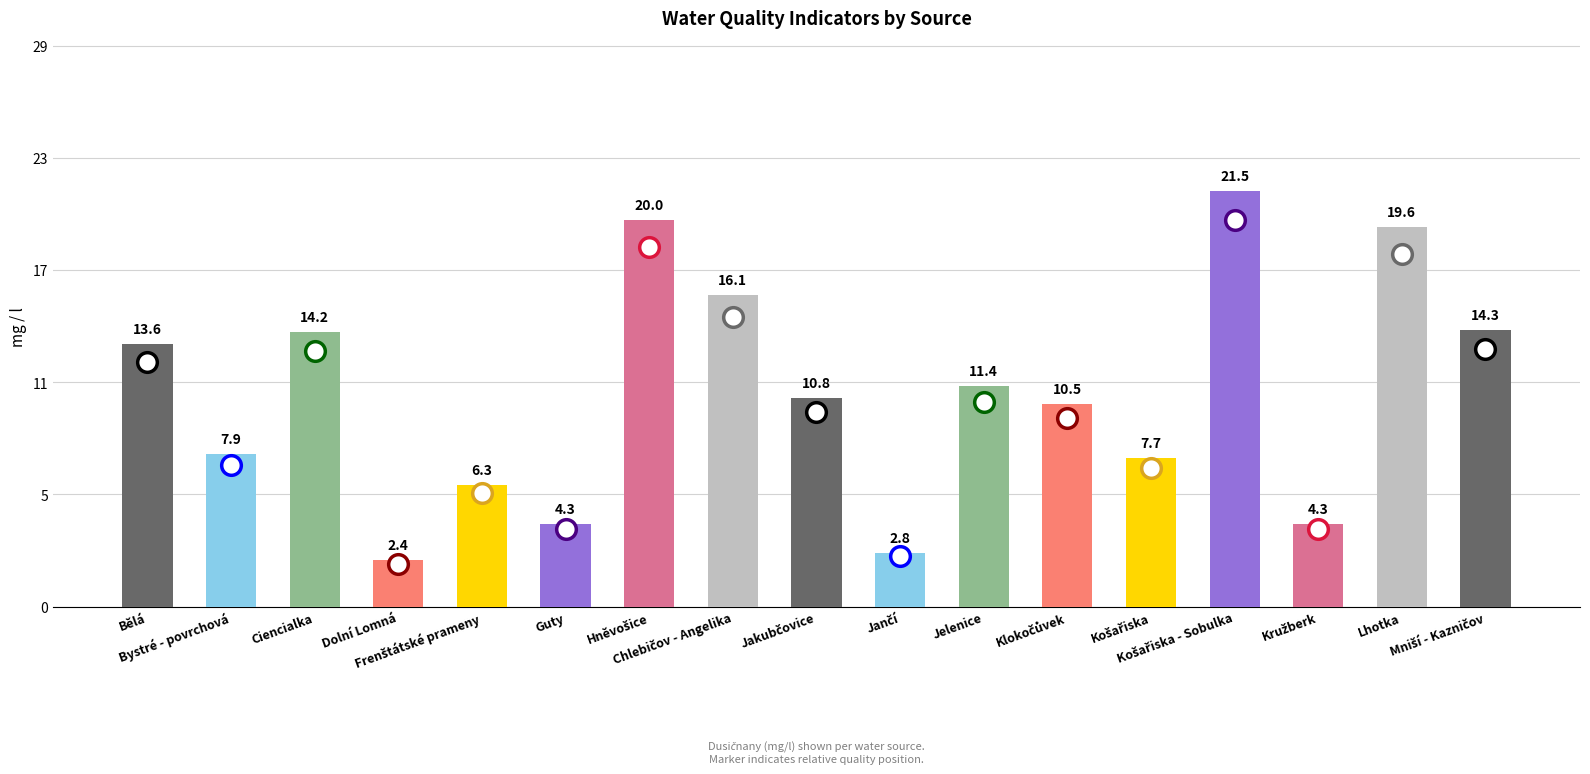

Which has a higher value, Jelenice or Guty?

Jelenice